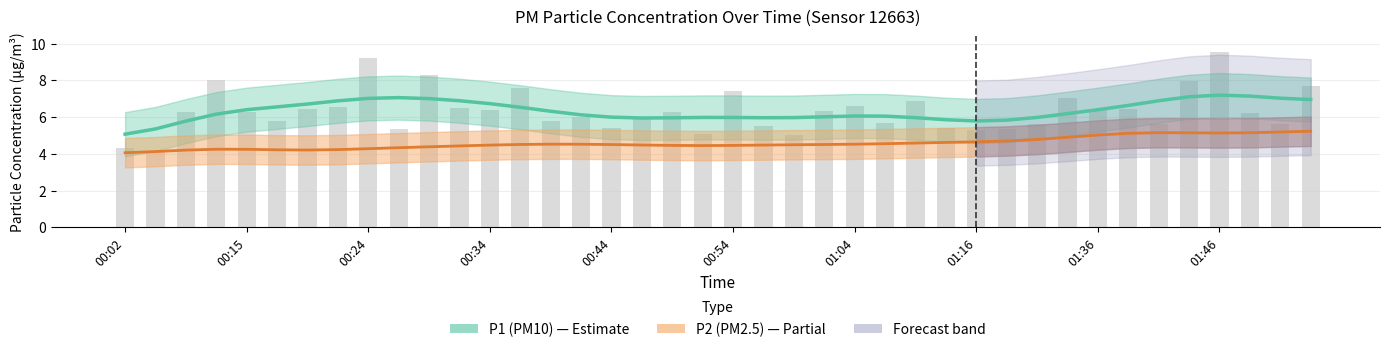

How many data points in P1 (PM10) are above 6?

25